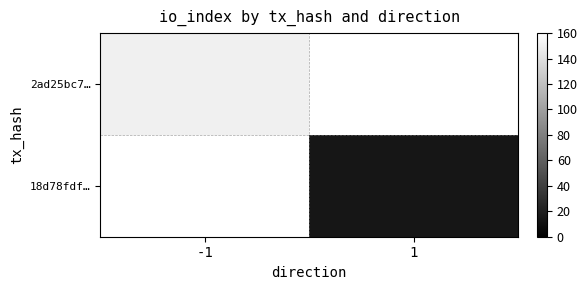

What is the minimum value shown in the chart?

14.0